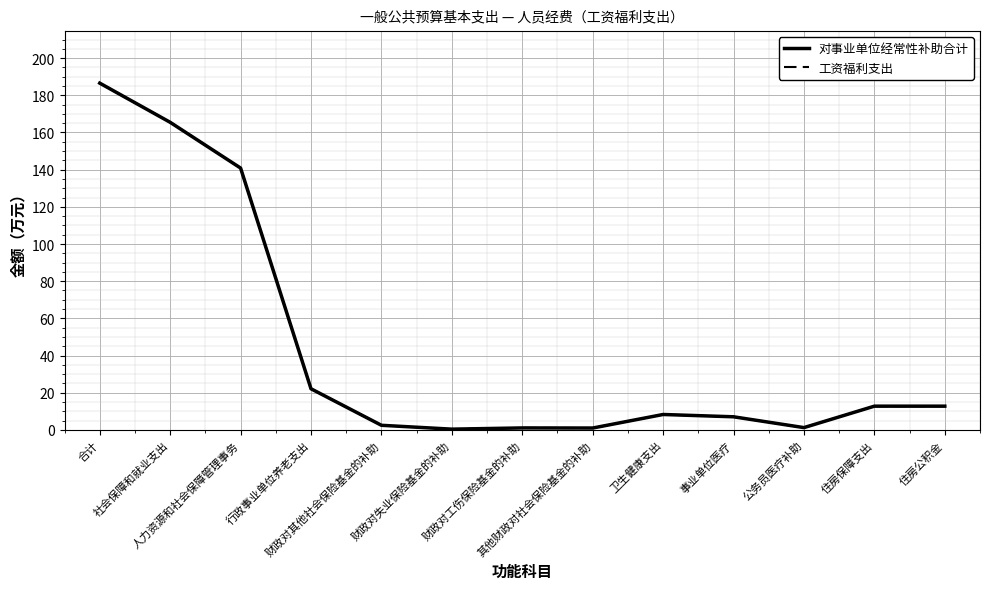

Does the chart have visible grid lines?

Yes